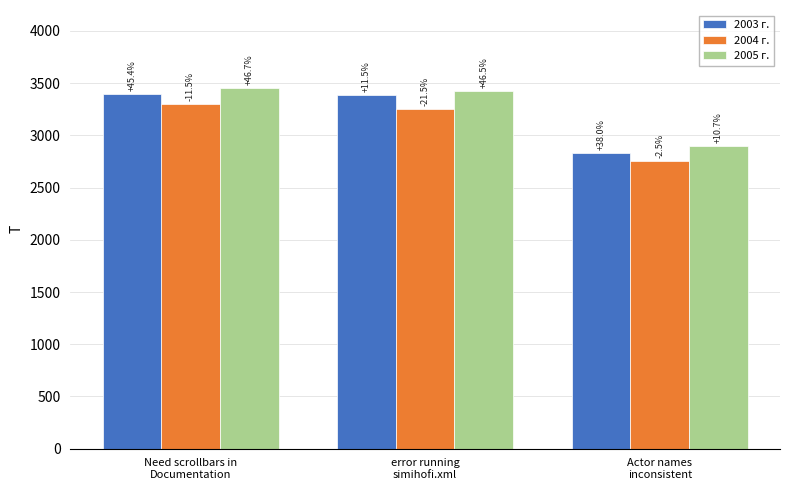

Which category has the highest value across all series?

Need scrollbars in
Documentation